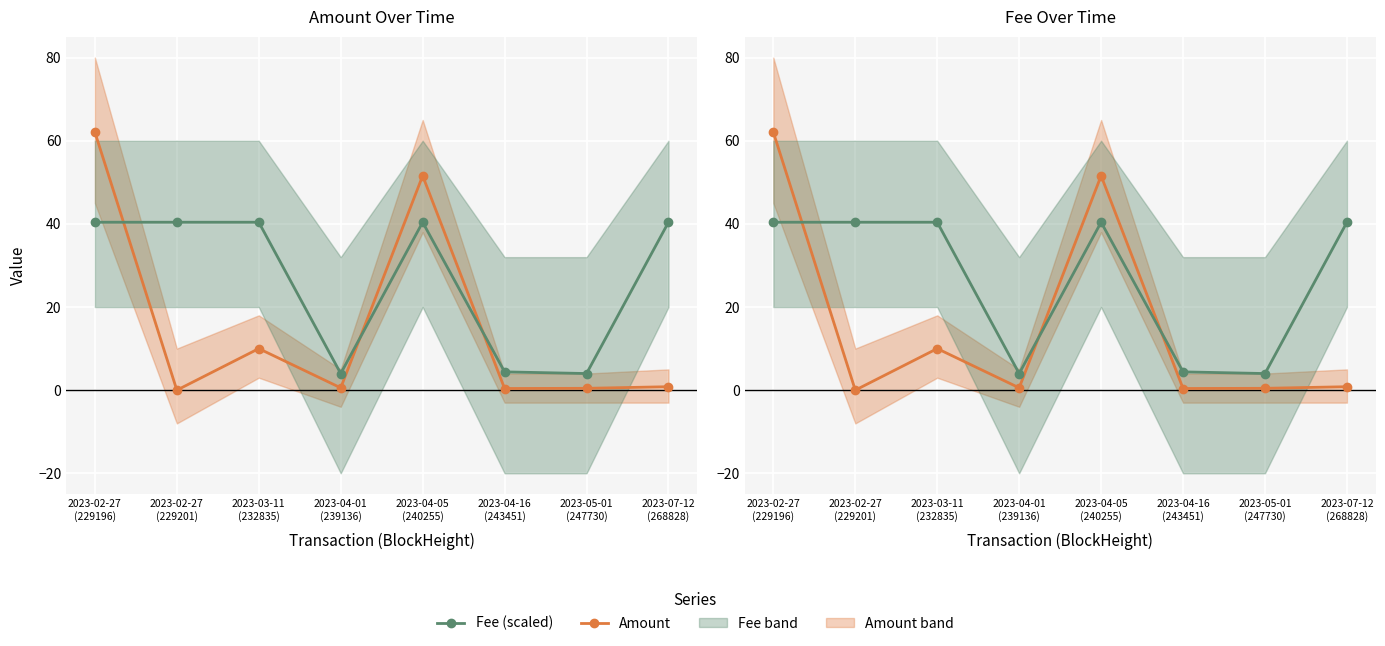

What is the difference between the Amount values at 2023-04-05
(240255) and 2023-07-12
(268828)?

50.7